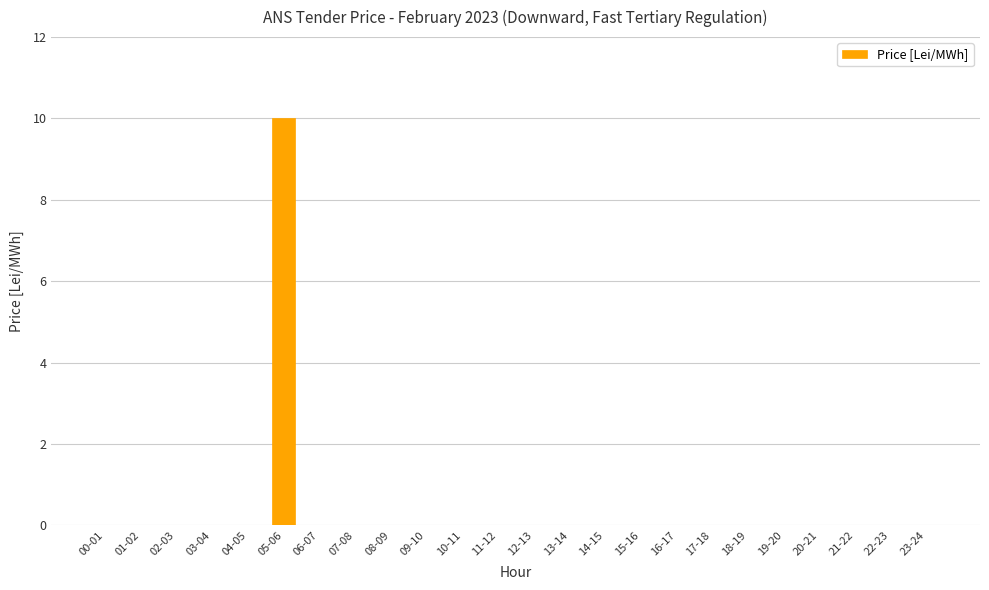

The value at 07-08 is -6. True or false?

False